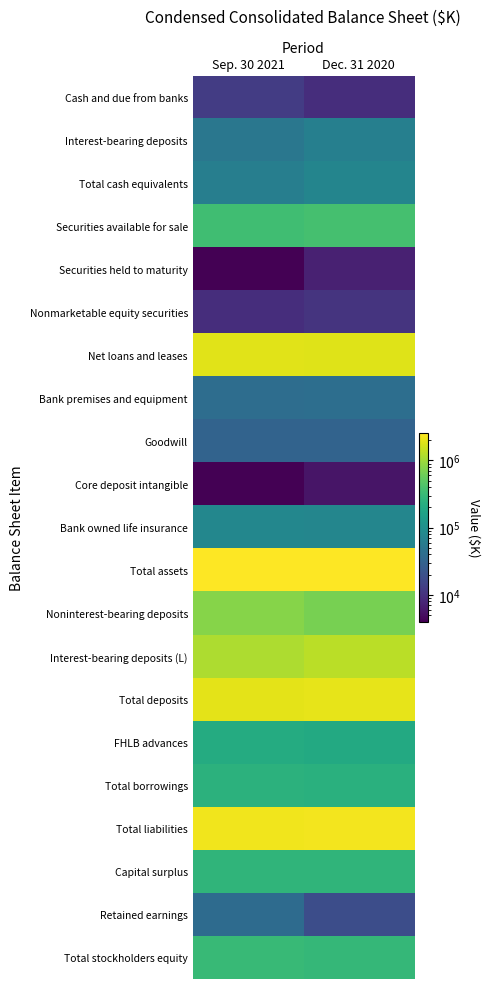

Reading left to right, list all the values displayed in this chart.

Cash and due from banks: Sep. 30 2021=12592	Dec. 31 2020=9415
Interest-bearing deposits: Sep. 30 2021=51065	Dec. 31 2020=65204
Total cash equivalents: Sep. 30 2021=63657	Dec. 31 2020=74619
Securities available for sale: Sep. 30 2021=347448	Dec. 31 2020=375397
Securities held to maturity: Sep. 30 2021=4000	Dec. 31 2020=7250
Nonmarketable equity securities: Sep. 30 2021=9219	Dec. 31 2020=10637
Net loans and leases: Sep. 30 2021=1884902	Dec. 31 2020=1846799
Bank premises and equipment: Sep. 30 2021=39910	Dec. 31 2020=41142
Goodwill: Sep. 30 2021=31449	Dec. 31 2020=31449
Core deposit intangible: Sep. 30 2021=4015	Dec. 31 2020=5795
Bank owned life insurance: Sep. 30 2021=78863	Dec. 31 2020=77597
Total assets: Sep. 30 2021=2527258	Dec. 31 2020=2537991
Noninterest-bearing deposits: Sep. 30 2021=783326	Dec. 31 2020=676801
Interest-bearing deposits (L): Sep. 30 2021=1158092	Dec. 31 2020=1298613
Total deposits: Sep. 30 2021=1941418	Dec. 31 2020=1975414
FHLB advances: Sep. 30 2021=212000	Dec. 31 2020=200000
Total borrowings: Sep. 30 2021=254224	Dec. 31 2020=242071
Total liabilities: Sep. 30 2021=2219081	Dec. 31 2020=2243359
Capital surplus: Sep. 30 2021=271512	Dec. 31 2020=270591
Retained earnings: Sep. 30 2021=38185	Dec. 31 2020=18167
Total stockholders equity: Sep. 30 2021=308177	Dec. 31 2020=294632